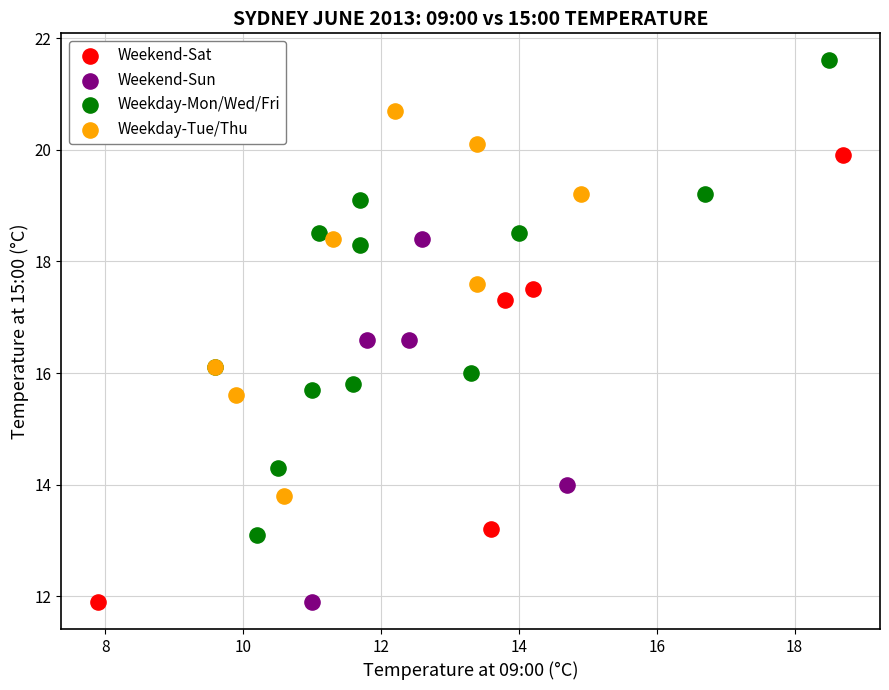

What are all the series names shown in the legend?

Weekend-Sat, Weekend-Sun, Weekday-Mon/Wed/Fri, Weekday-Tue/Thu